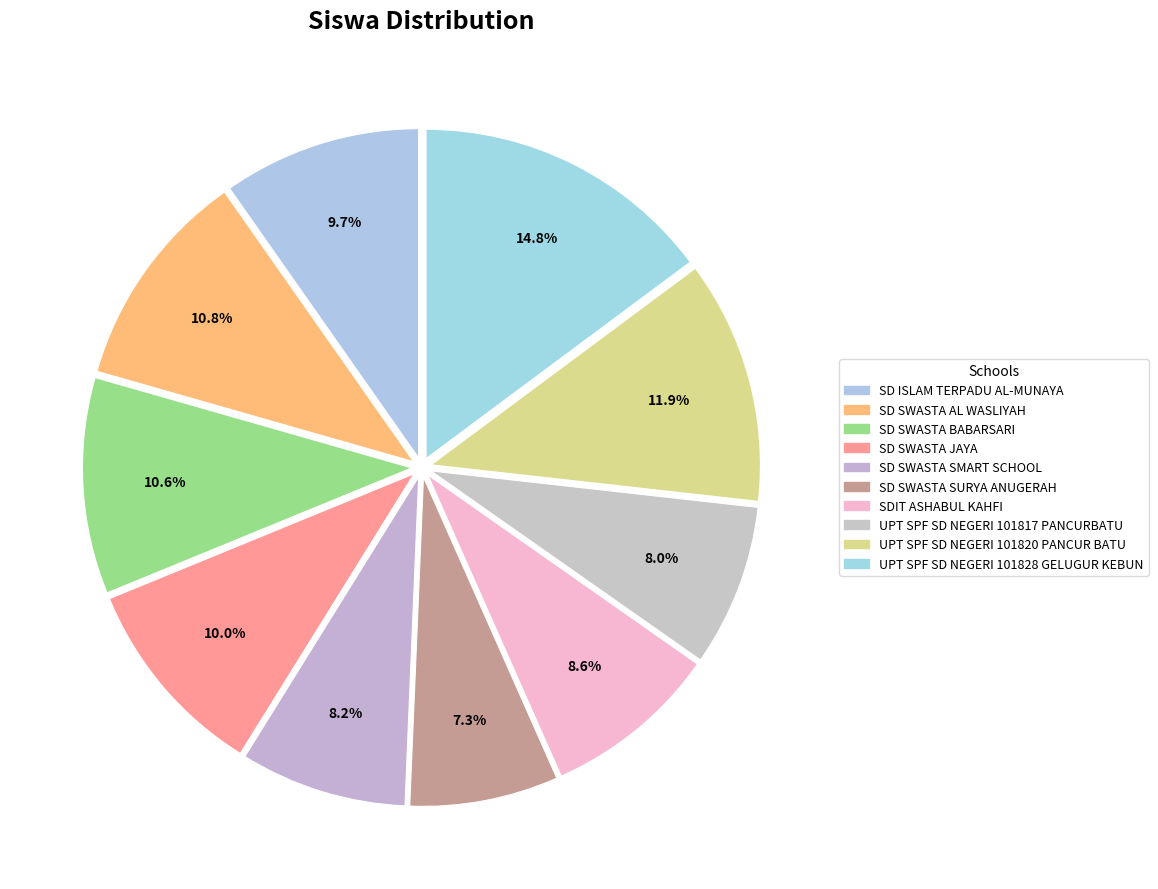

To the nearest percent, what is the average slice percentage?

10%